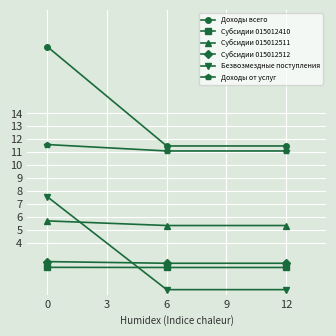

The Субсидии 015012410 series shows 2.9 at 0. True or false?

False